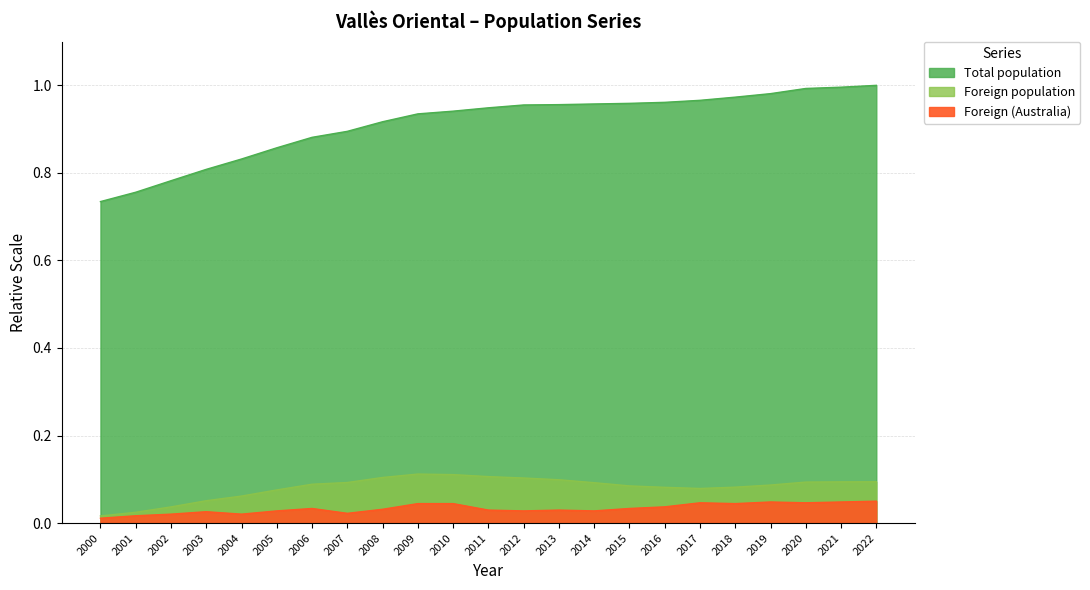

True or false: Foreign (Australia) has more than 1 points higher than both neighbors.

True